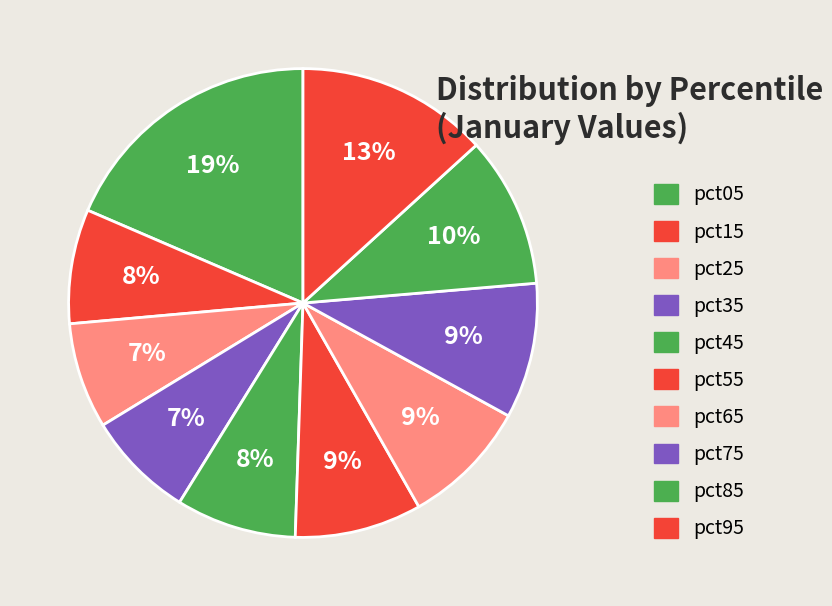

What percentage is the pct35 slice, to the nearest percent?

7%